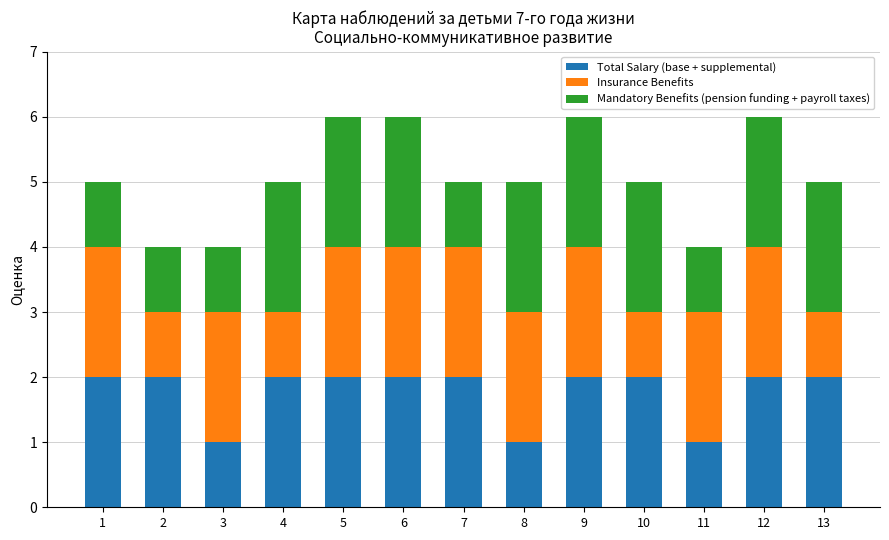

True or false: Total Salary (base + supplemental) has a value of 1 at 2.

False